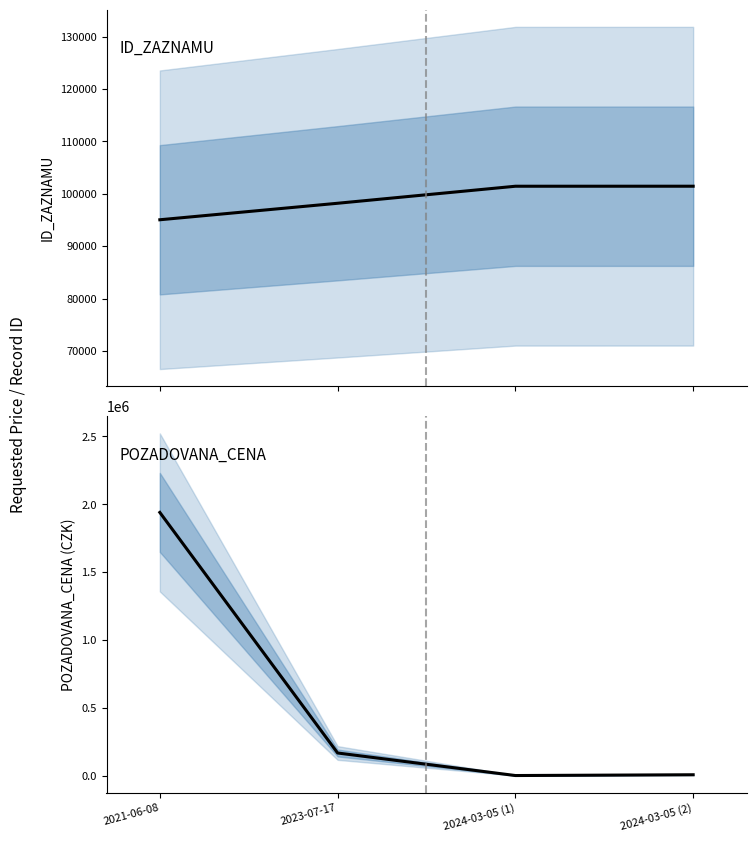

At 2023-07-17, list the series in order from largest to smallest.

POZADOVANA_CENA, ID_ZAZNAMU